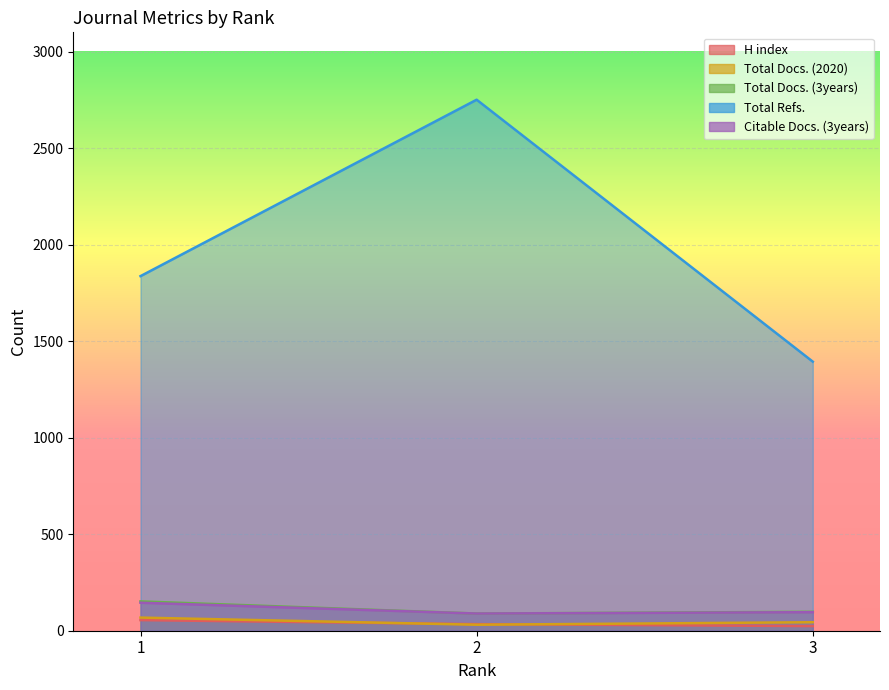

The Total Refs. series shows 2758 at 1. True or false?

False